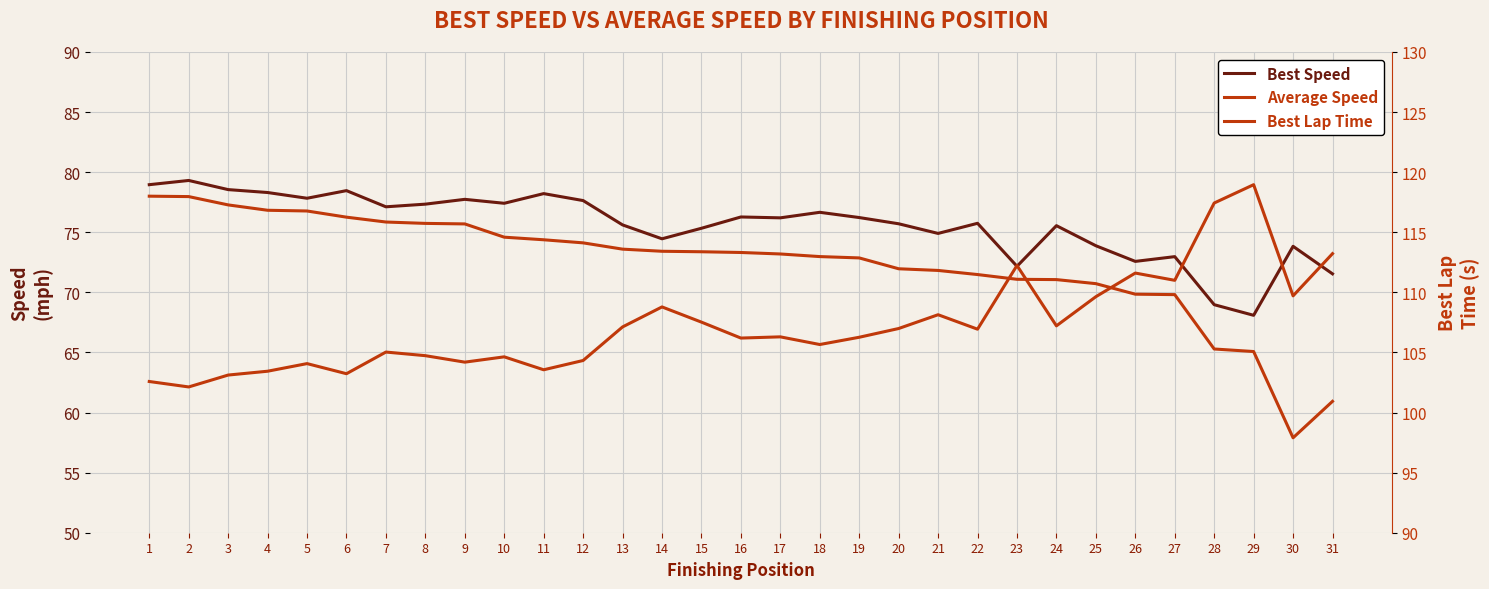

What are all the series names shown in the legend?

Best Speed, Average Speed, Best Lap Time